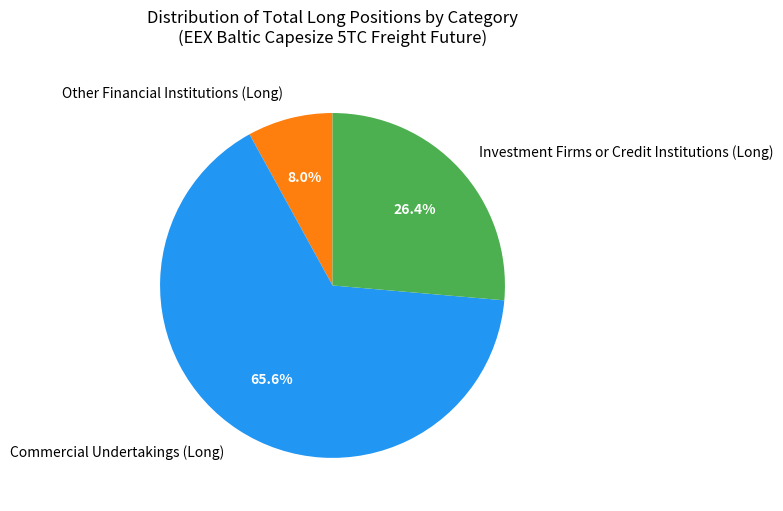

Is it true that Other Financial Institutions (Long) is 8% of the pie?

True